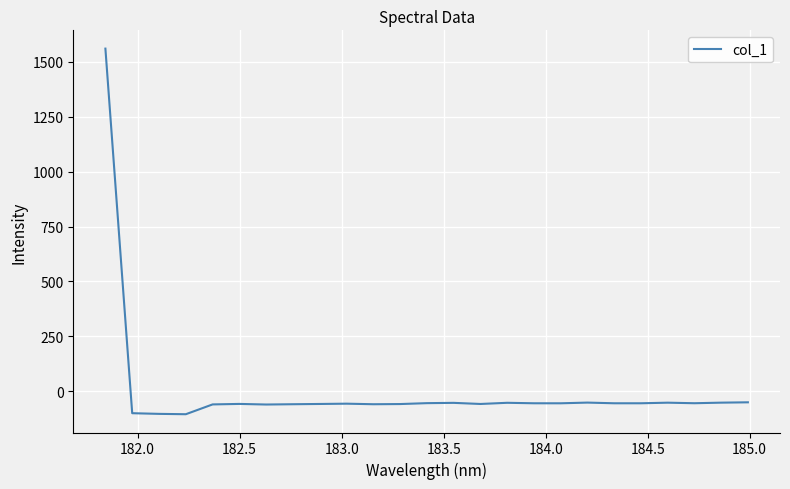

What is the greatest value displayed?

1559.8